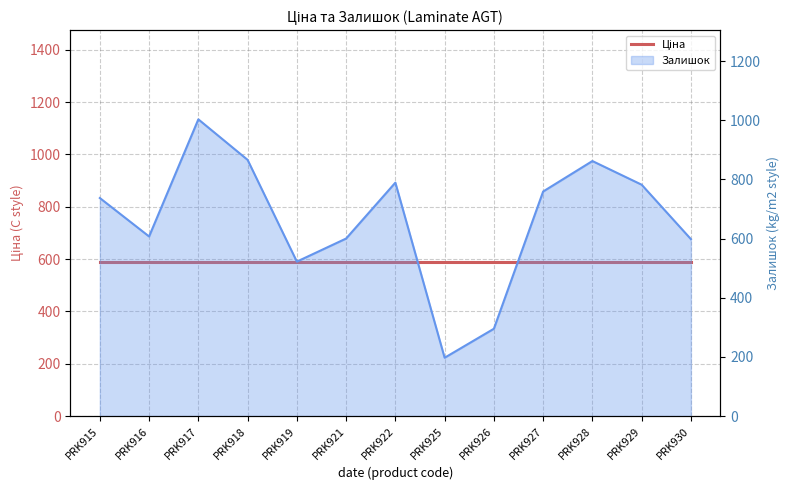

What is the minimum value shown in the chart?

197